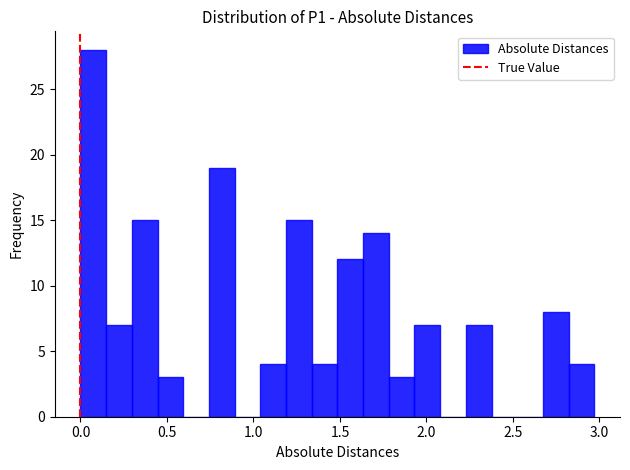

Around what value on the x-axis is the tallest bar? Give the approximate position of its centre, as read against the axis.

0.05